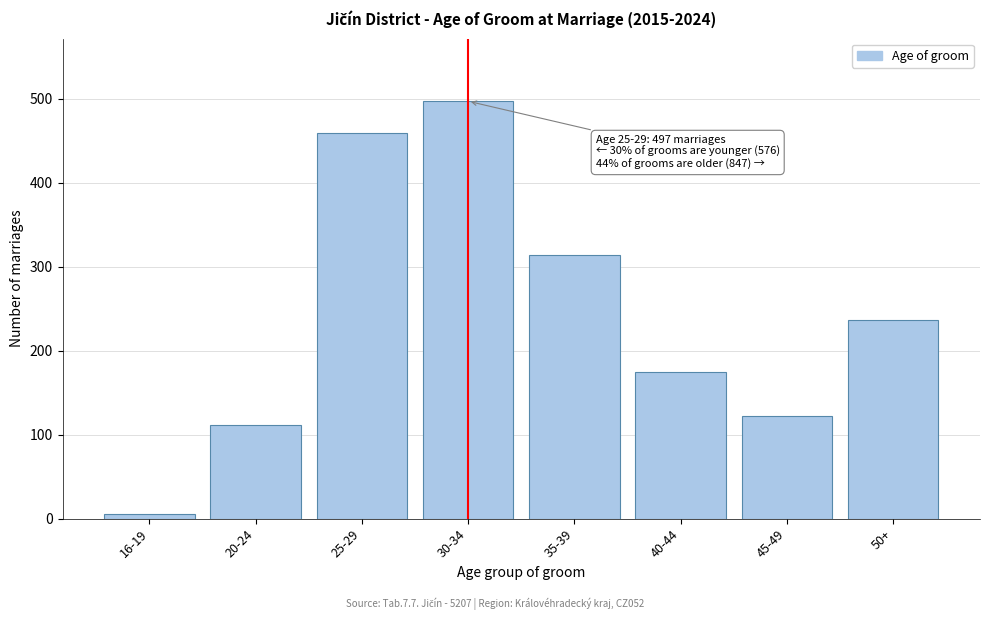

Reading left to right, extract all data points from this chart.

16-19=6	20-24=111	25-29=459	30-34=497	35-39=314	40-44=175	45-49=122	50+=236